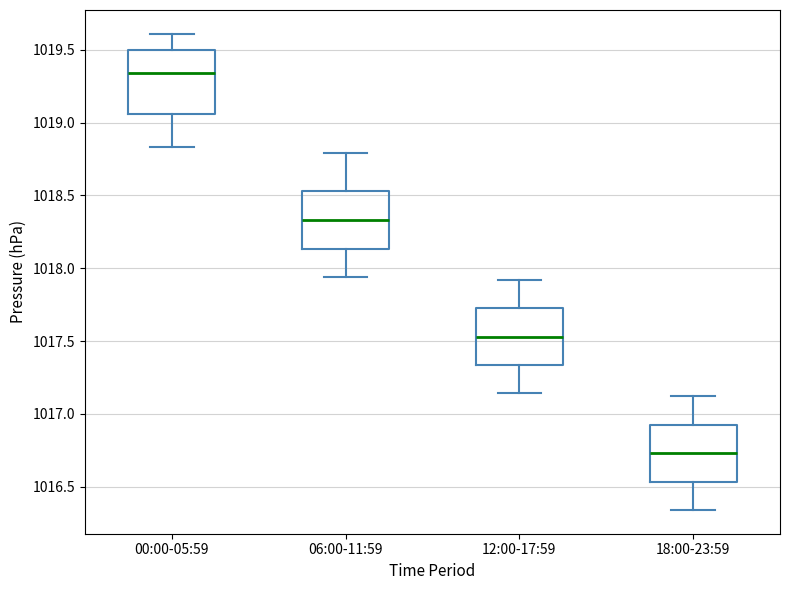

Where does the lower whisker of the box for 06:00-11:59 end on the y-axis? The values are not printed on the chart, so give them approximately, as read against the axis.

1017.95